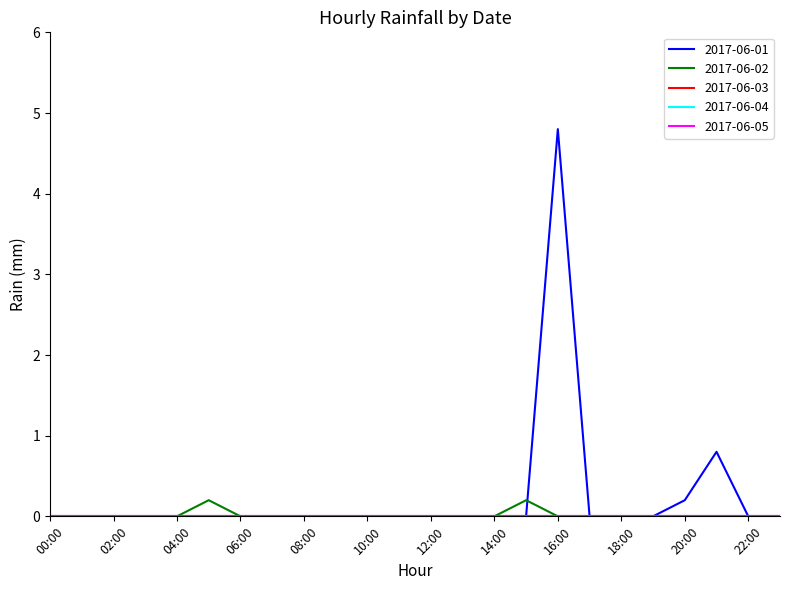

At which category is the sum across all series the highest?

16:00